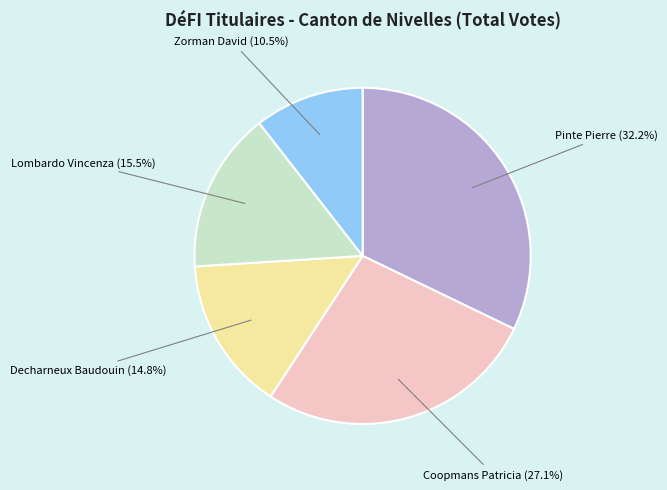

Rank the categories by value from lowest to highest.

Zorman David, Decharneux Baudouin, Lombardo Vincenza, Coopmans Patricia, Pinte Pierre